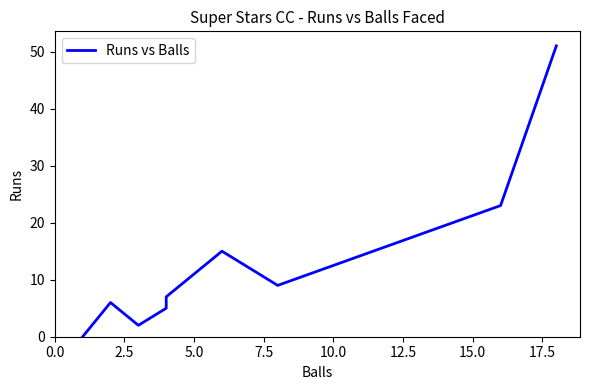

Reading left to right, list all the values displayed in this chart.

0	0	6	2	5	7	15	9	23	51